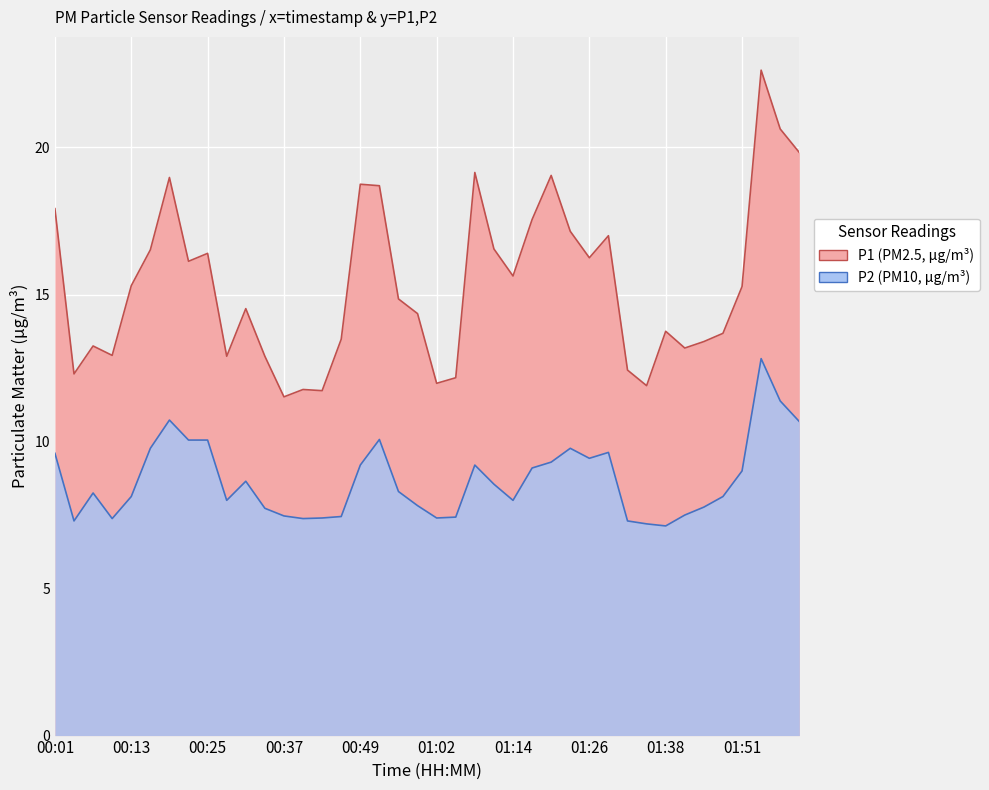

What is the average value of the P1 series?

15.4